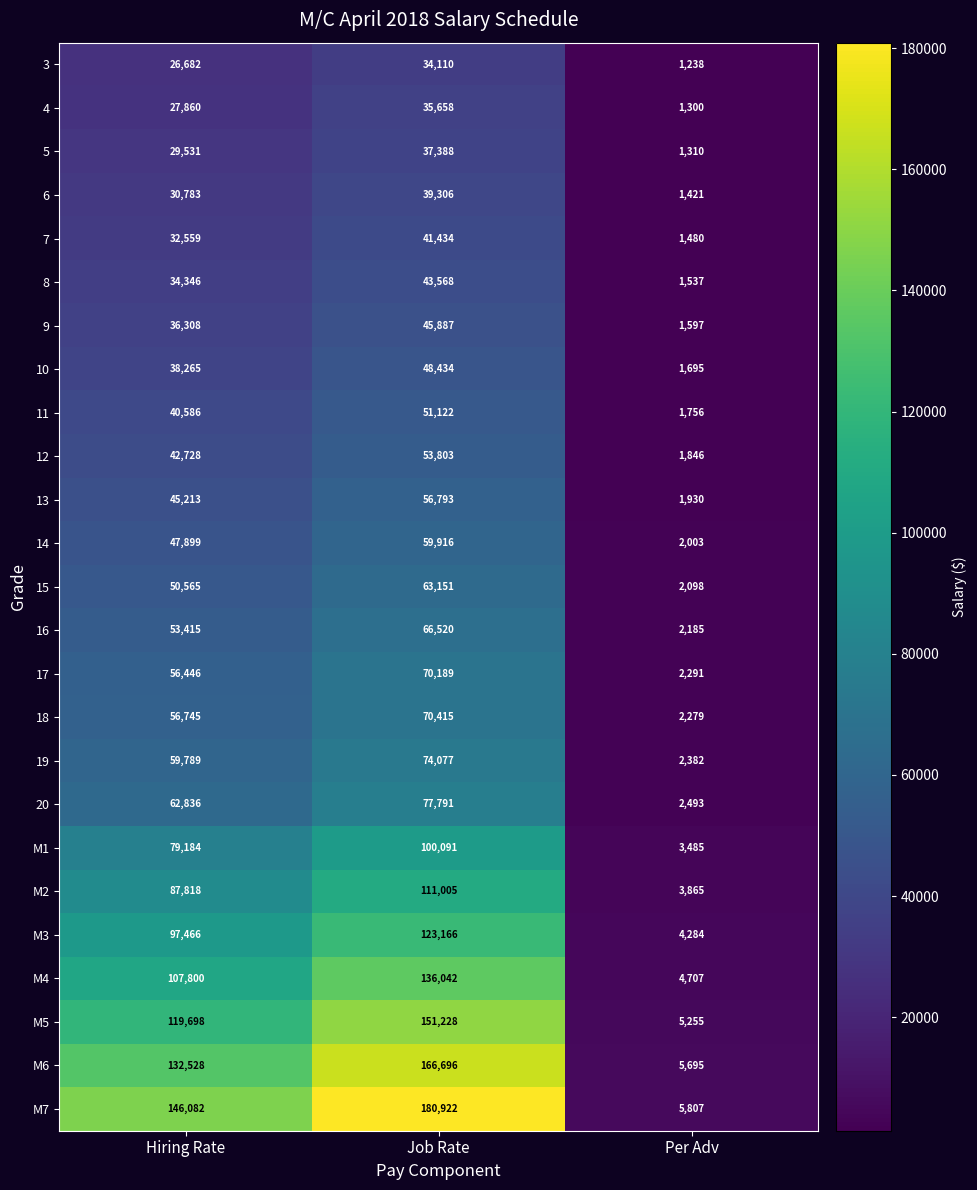

At how many categories does at least one series exceed 60670?

2